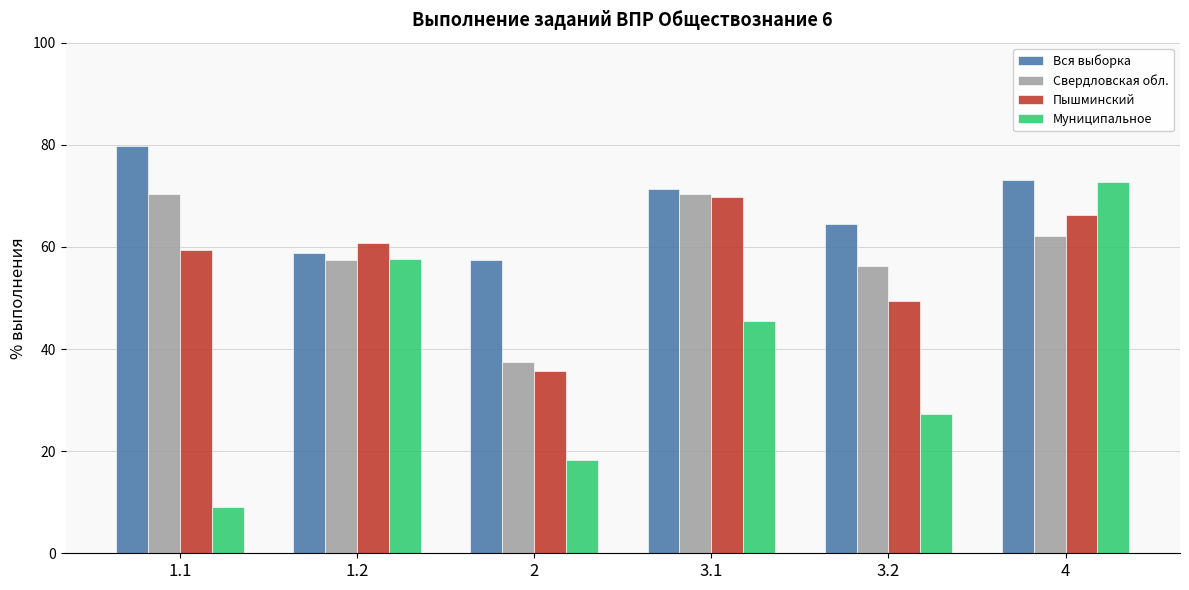

What is the difference between the maximum and second lowest values in the Вся выборка series?

20.8